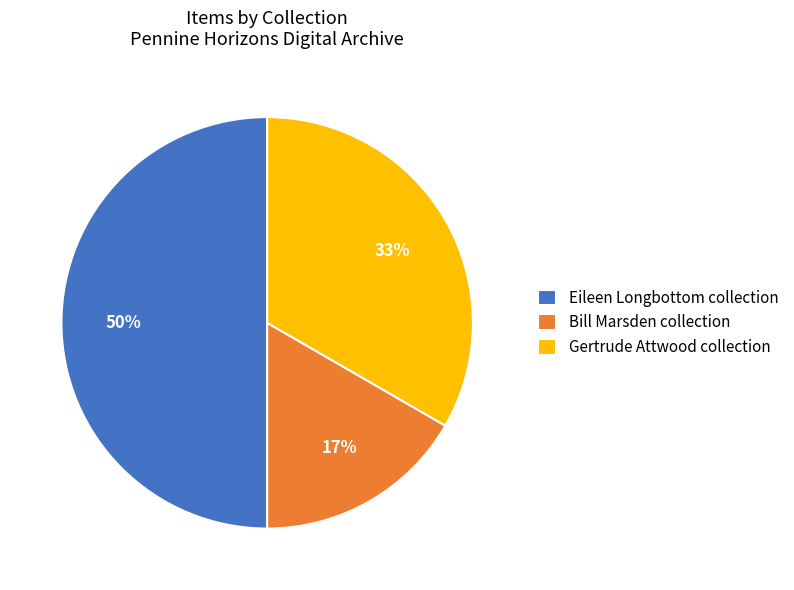

Which slice is the largest?

Eileen Longbottom collection